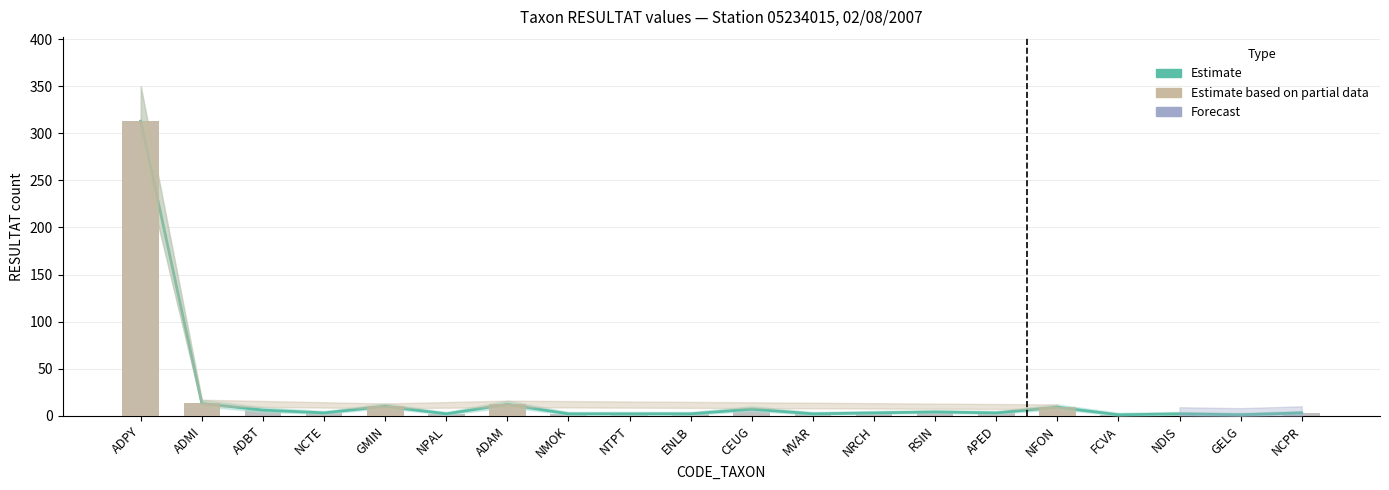

What is the sum of the Estimate values at ADMI and NCTE?

16